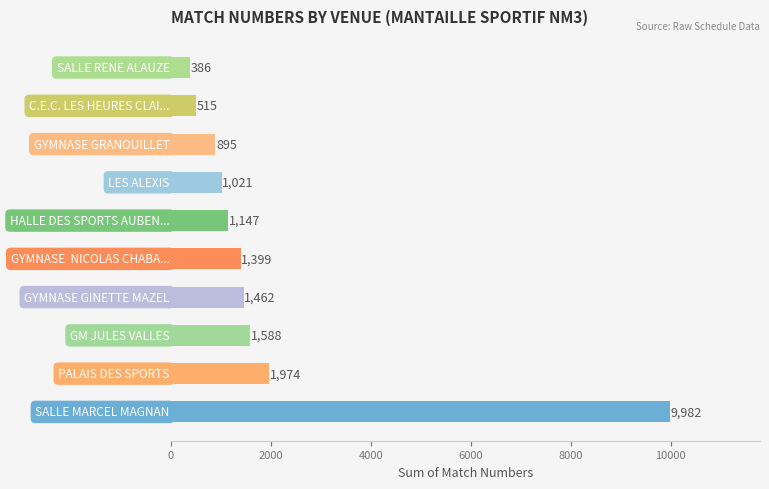

What is the difference between the maximum and second lowest values?

9467